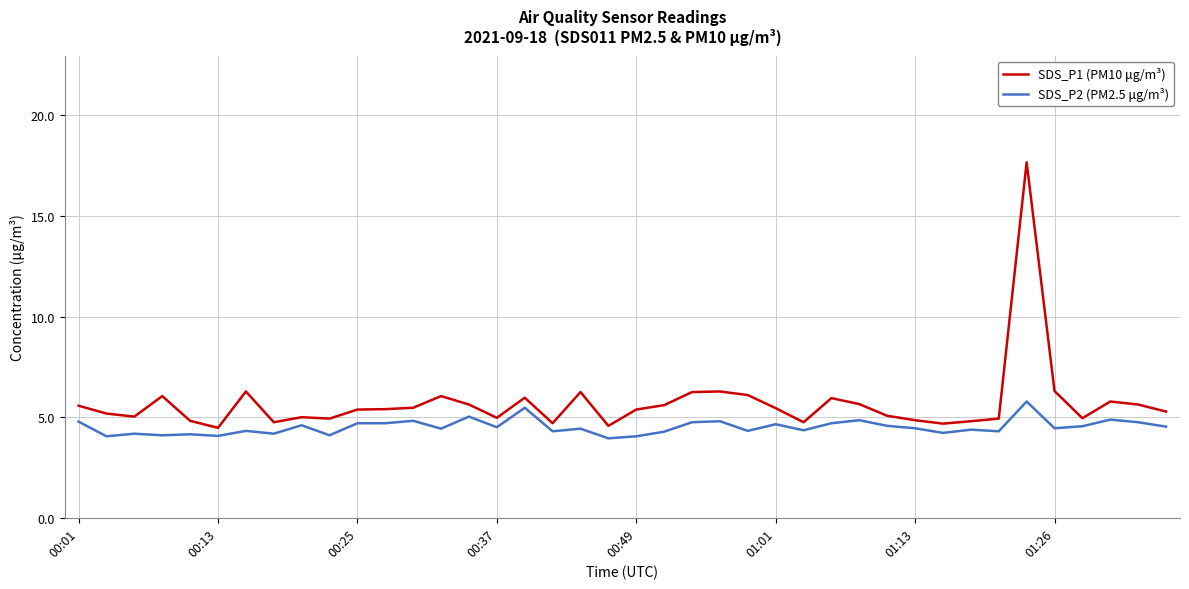

True or false: SDS_P2 (PM2.5 μg/m³) has more than 1 points higher than both neighbors.

True